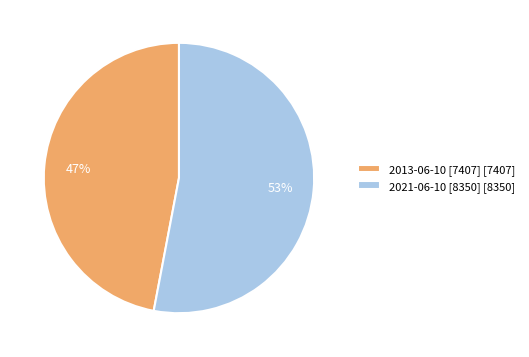

Which category has the smallest portion of the pie?

2013-06-10 [7407]